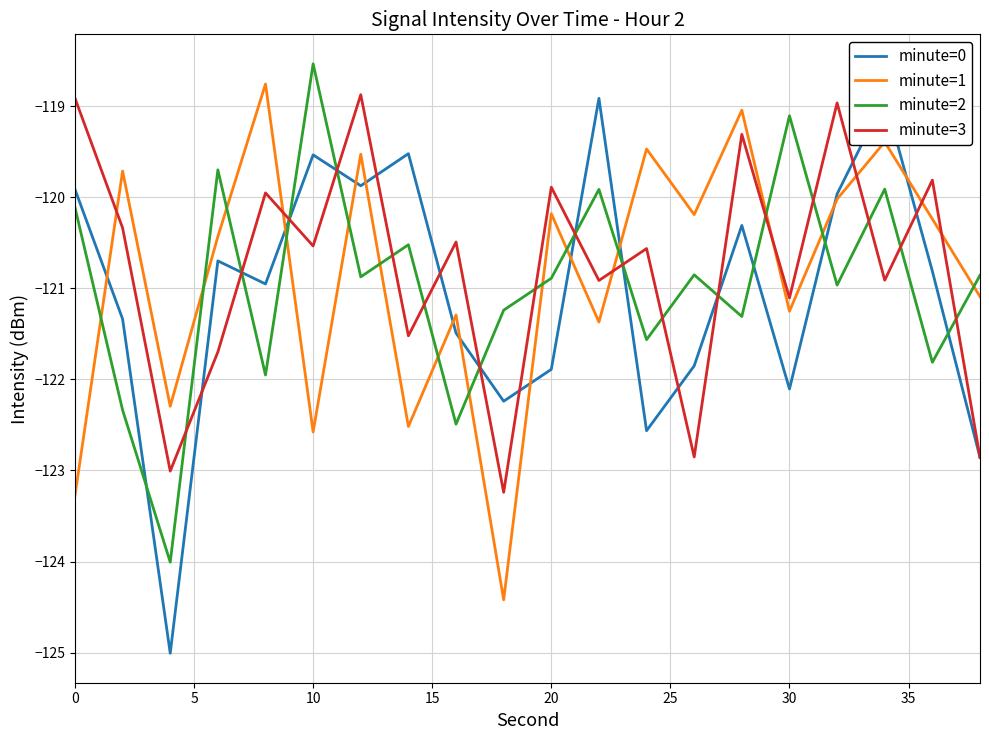

Reading left to right, what are all the values shown in this chart?

minute=0: -119.9	-121.3	-125.0	-120.7	-121.0	-119.5	-119.9	-119.5	-121.5	-122.2	-121.9	-118.9	-122.6	-121.9	-120.3	-122.1	-120.0	-118.9	-120.8	-122.9
minute=1: -123.3	-119.7	-122.3	-120.4	-118.8	-122.6	-119.5	-122.5	-121.3	-124.4	-120.2	-121.4	-119.5	-120.2	-119.0	-121.3	-120.0	-119.4	-120.2	-121.1
minute=2: -120.1	-122.3	-124.0	-119.7	-122.0	-118.5	-120.9	-120.5	-122.5	-121.2	-120.9	-119.9	-121.6	-120.9	-121.3	-119.1	-121.0	-119.9	-121.8	-120.9
minute=3: -118.9	-120.3	-123.0	-121.7	-120.0	-120.5	-118.9	-121.5	-120.5	-123.2	-119.9	-120.9	-120.6	-122.9	-119.3	-121.1	-119.0	-120.9	-119.8	-122.9